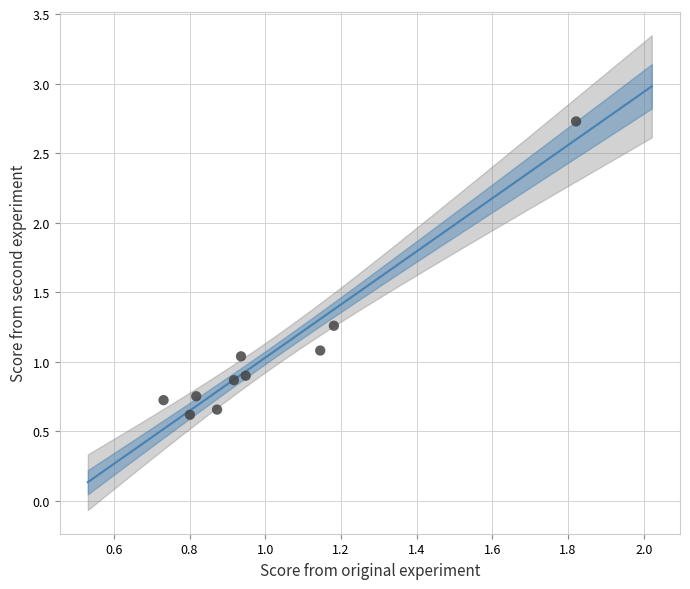

What is the average Y value?

1.1